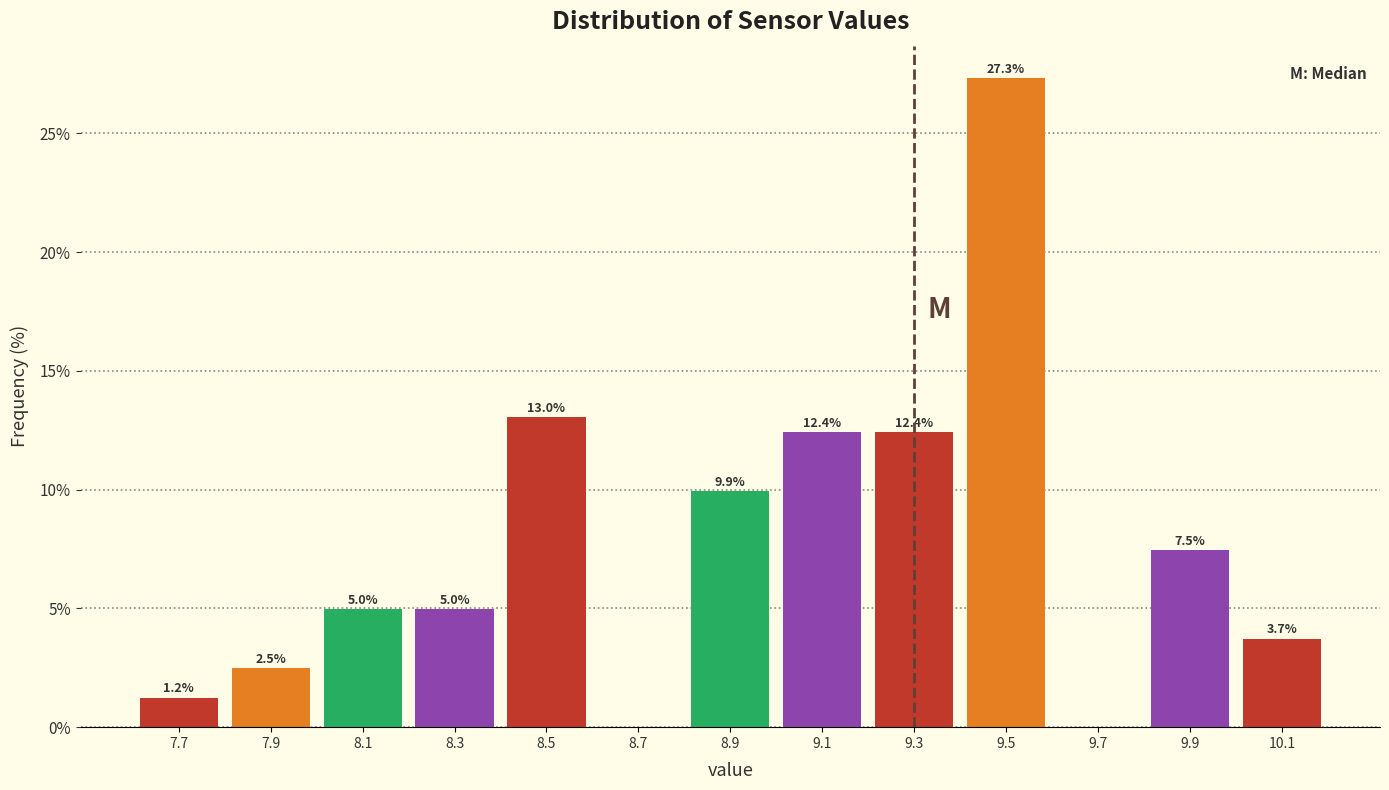

Over which range of the x-axis is the bar tallest?

9.4 to 9.6